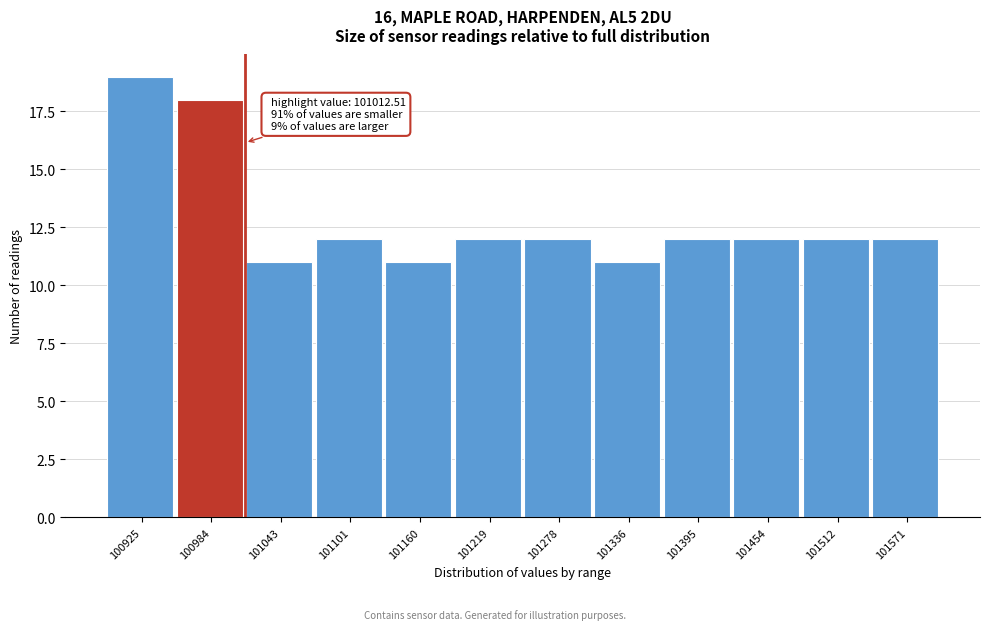

Which range on the x-axis has the tallest bar?

100900 to 100950